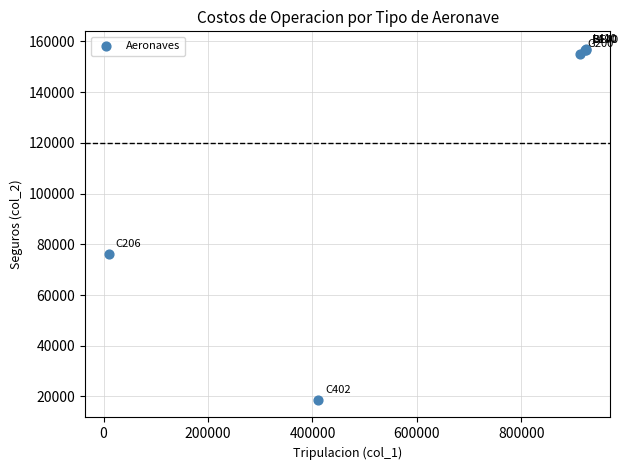

What Y value in the scatter plot is closest to 87841?

76000